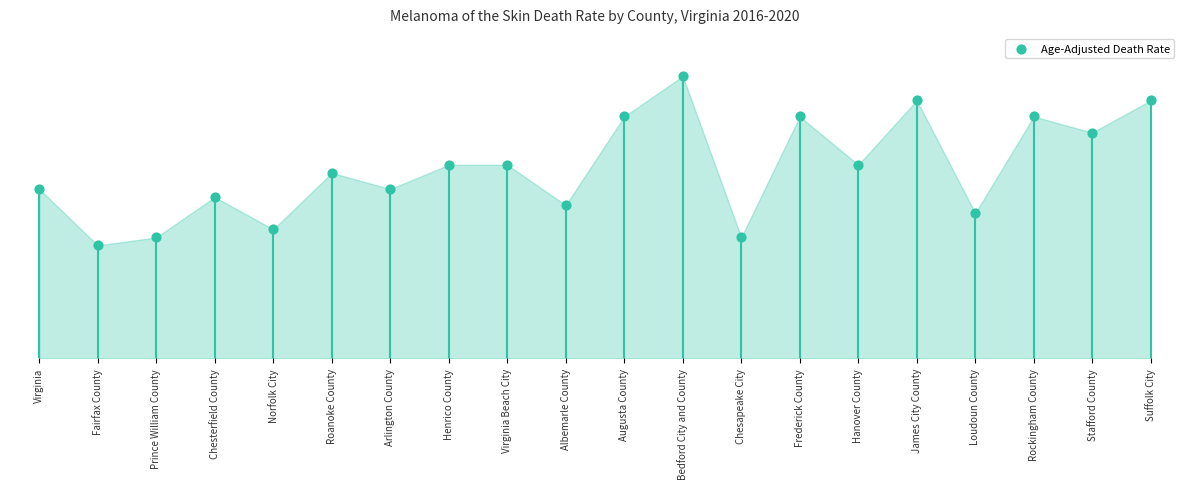

What is the change in value from Fairfax County to Rockingham County?

+1.6